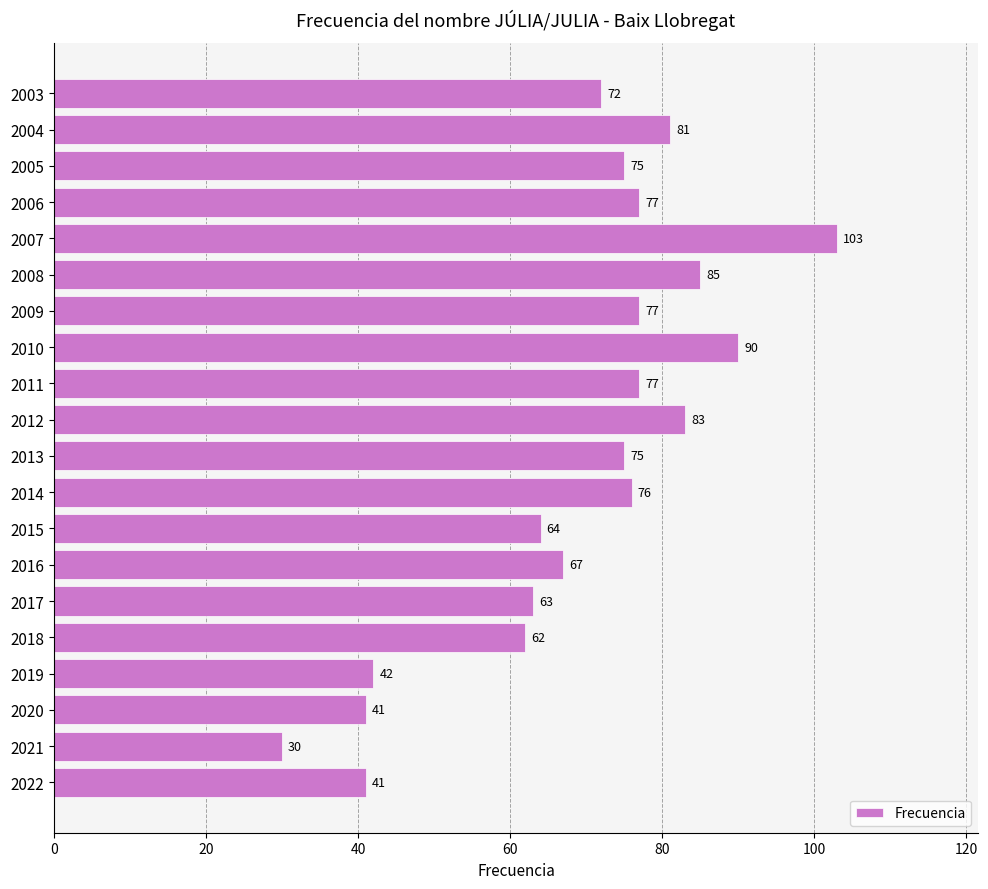

The value at 2010 is 90. True or false?

True